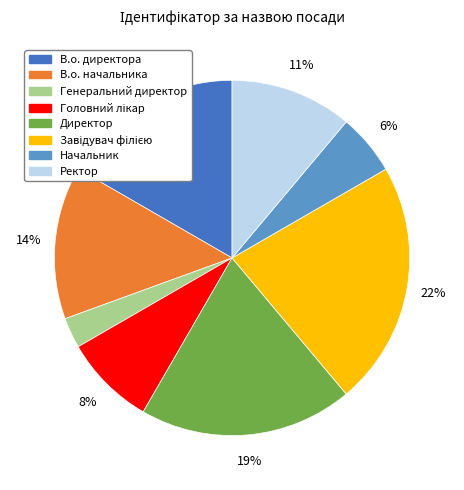

What percentage is the Директор slice, to the nearest percent?

19%